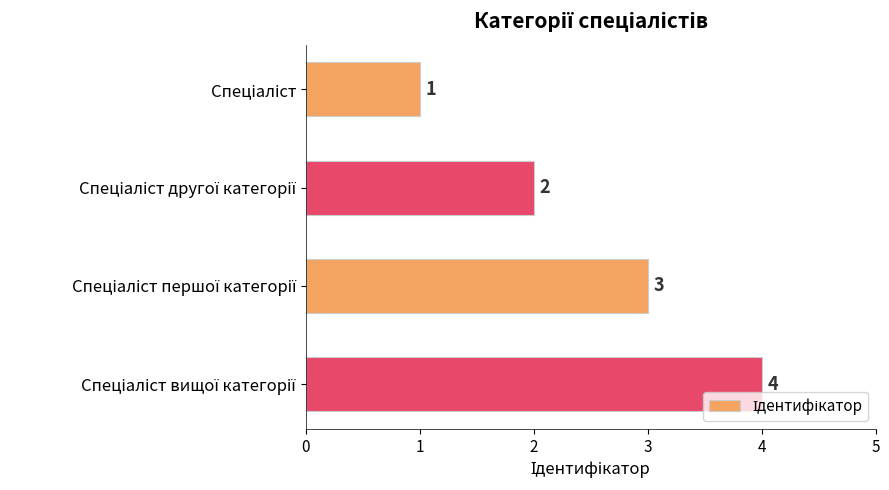

Count the number of categories in the chart.

4